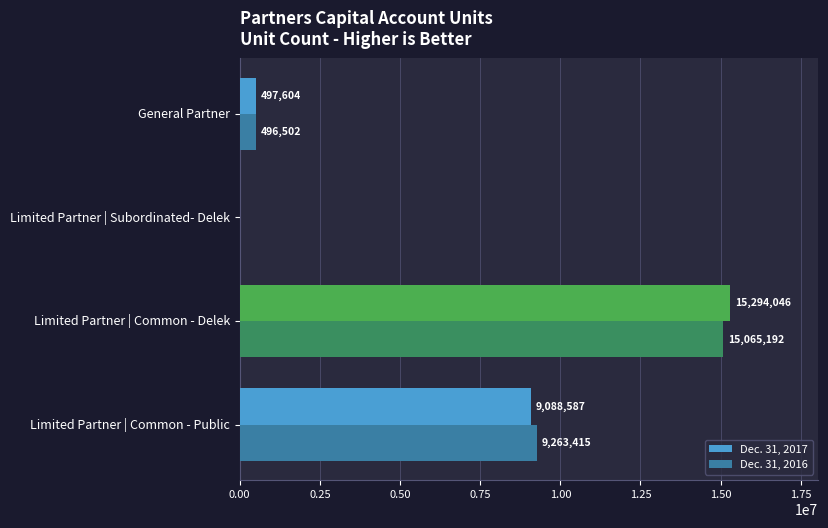

The value of Dec. 31, 2016 at Limited Partner | Common - Delek is 15065192. True or false?

True